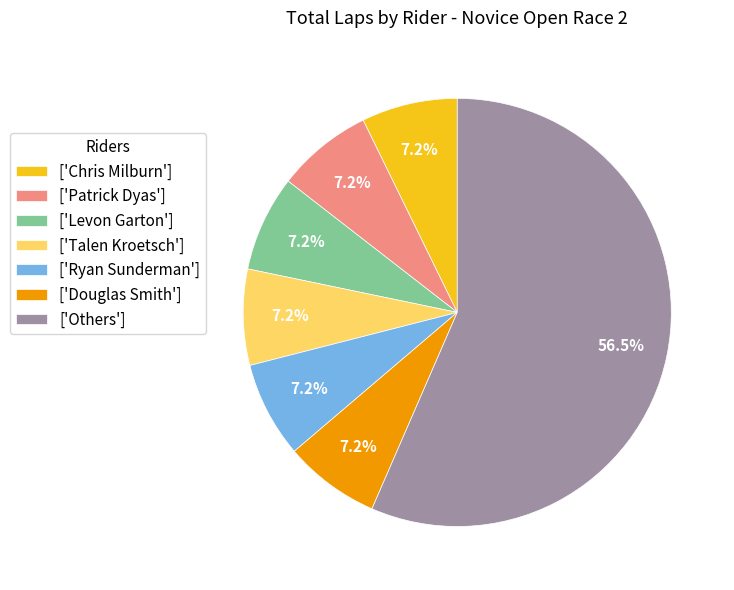

Combined, do ['Chris Milburn'] and ['Others'] account for over 50%?

Yes